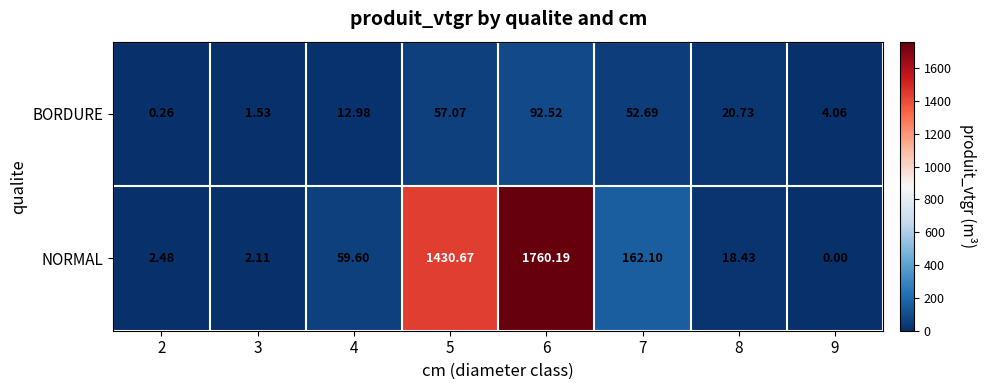

How many data points in BORDURE are less than 20?

4